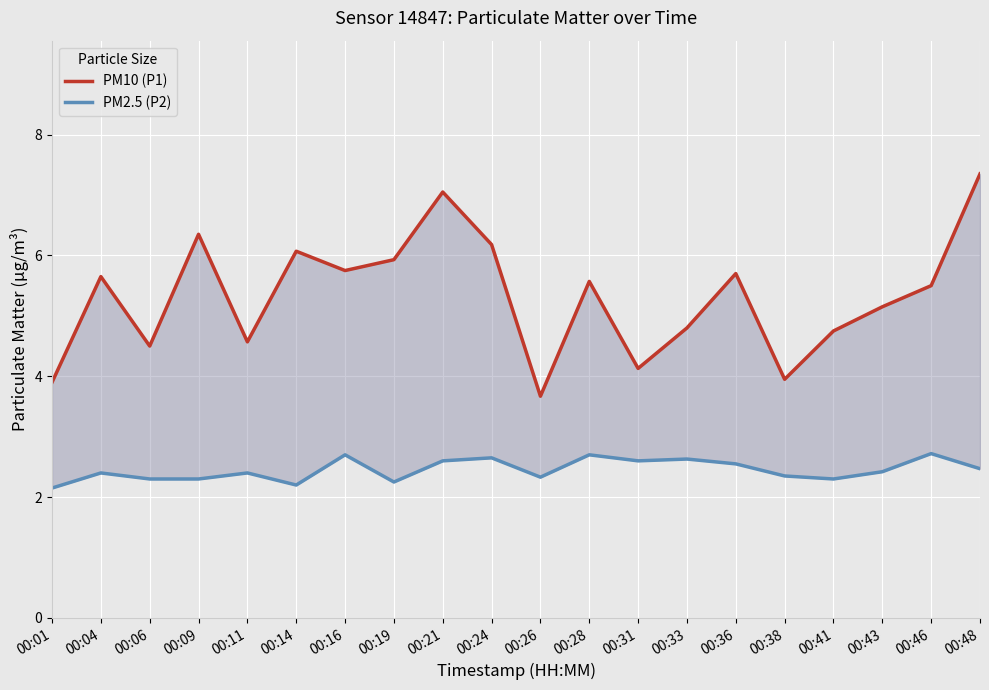

True or false: PM2.5 (P2) has a value of 2.5 at 00:48.

True